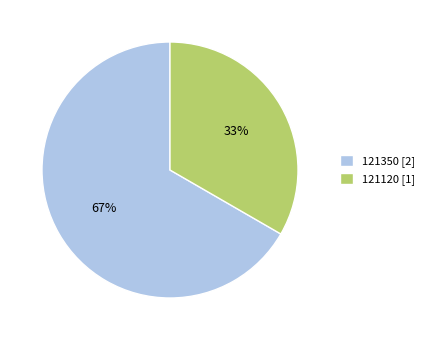

What percentage is the 121350 slice, to the nearest percent?

67%